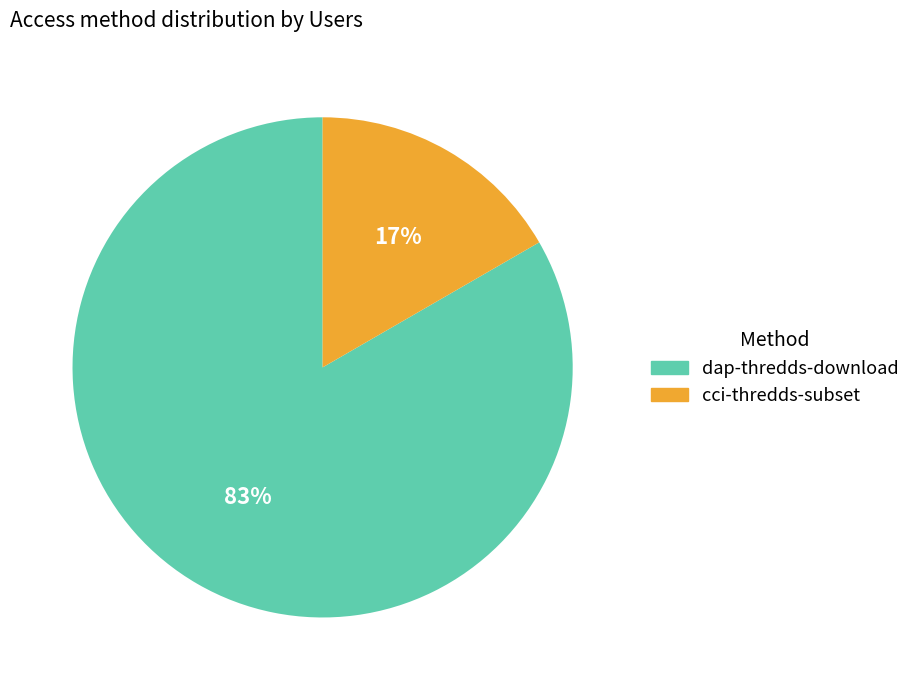

Rank the categories by value from lowest to highest.

cci-thredds-subset, dap-thredds-download